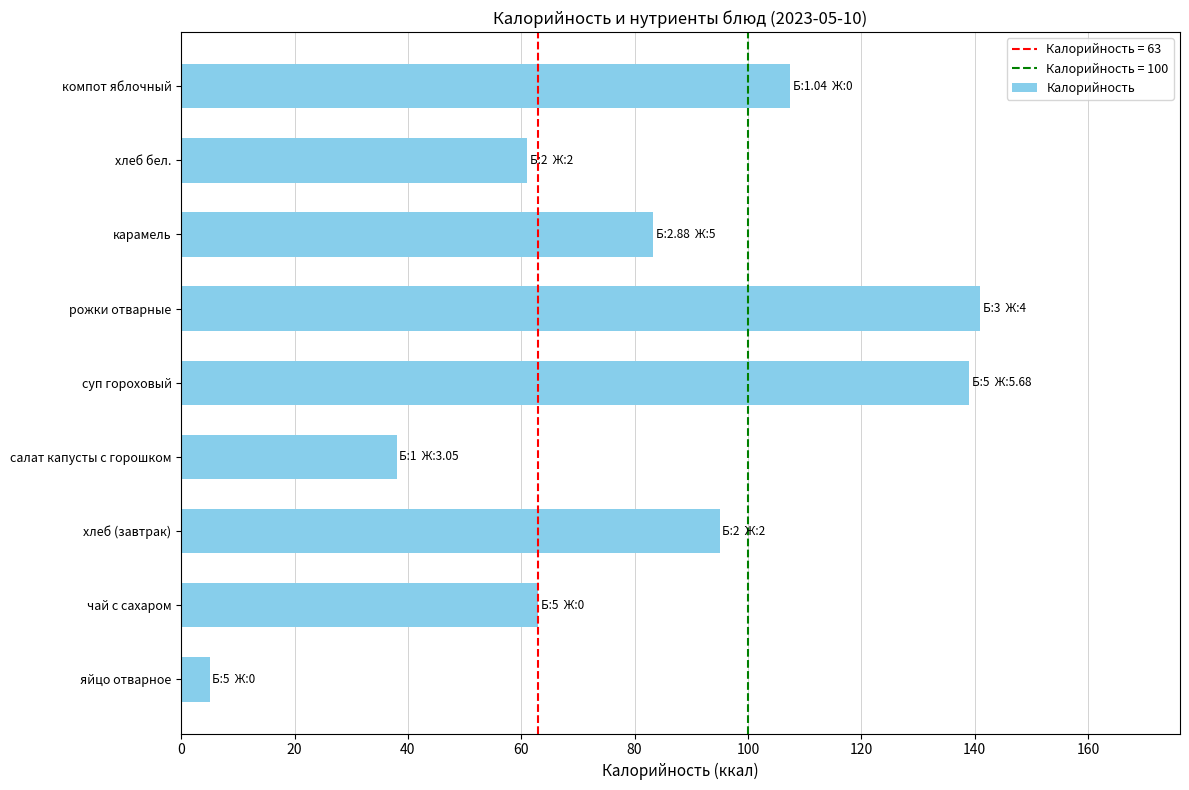

What is the approximate value at компот яблочный?

107.4